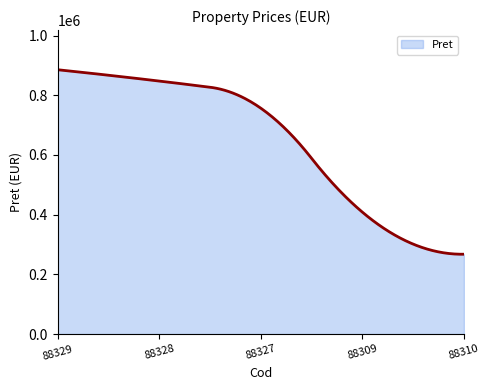

What is the greatest value displayed?

885502.0